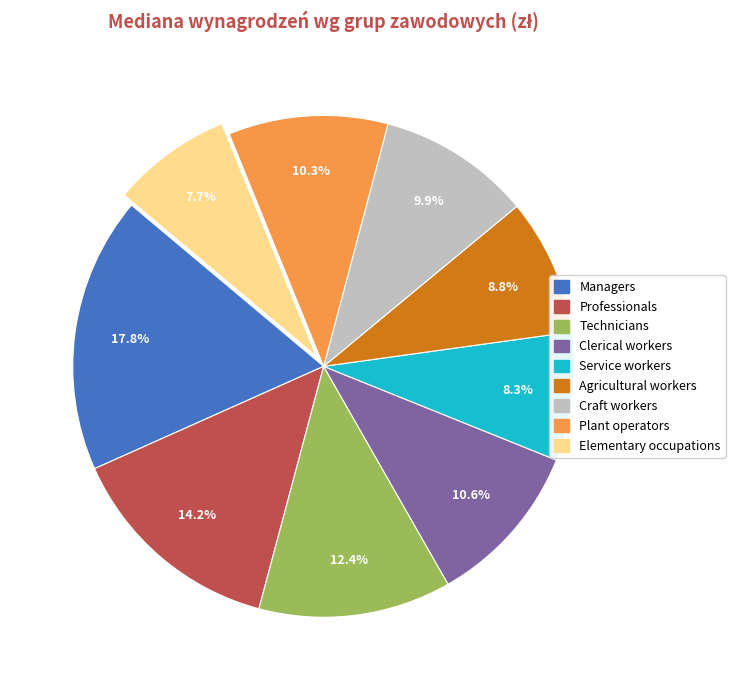

Is there a majority slice in this chart?

No